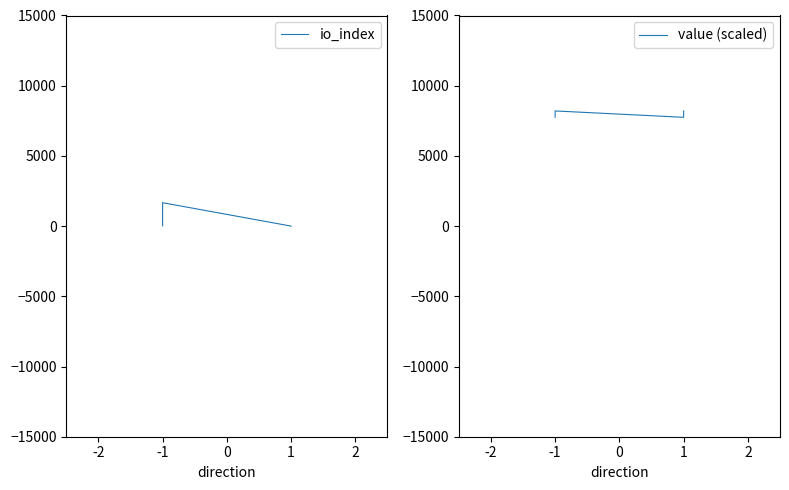

List the series in order of their peak value, lowest first.

io_index, value (scaled)